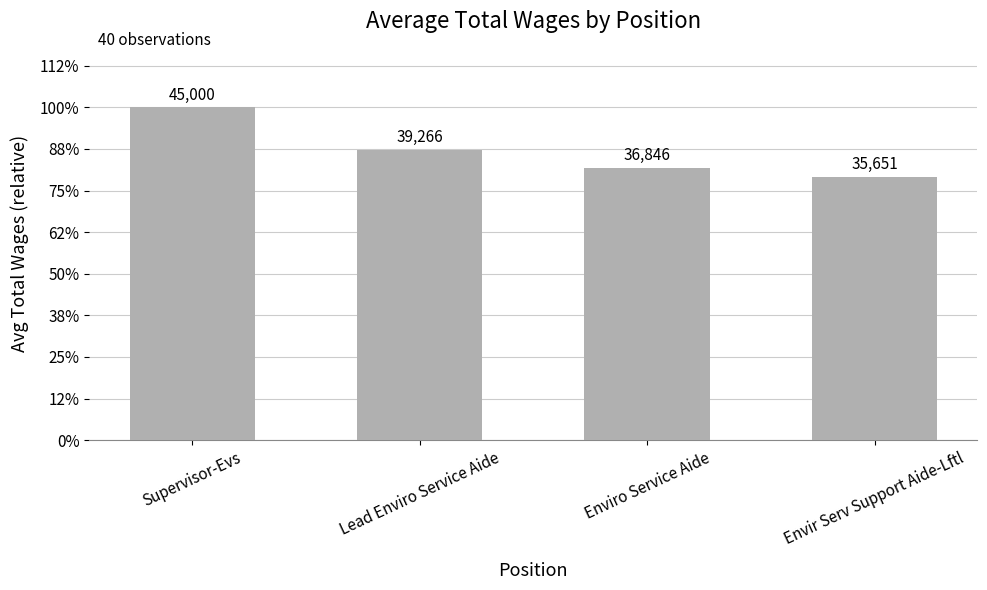

Count the number of values greater than 39266.

2